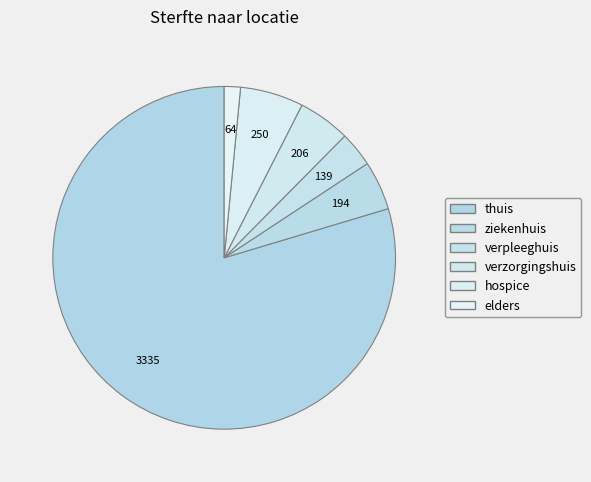

Is it true that ziekenhuis is 5% of the pie?

True